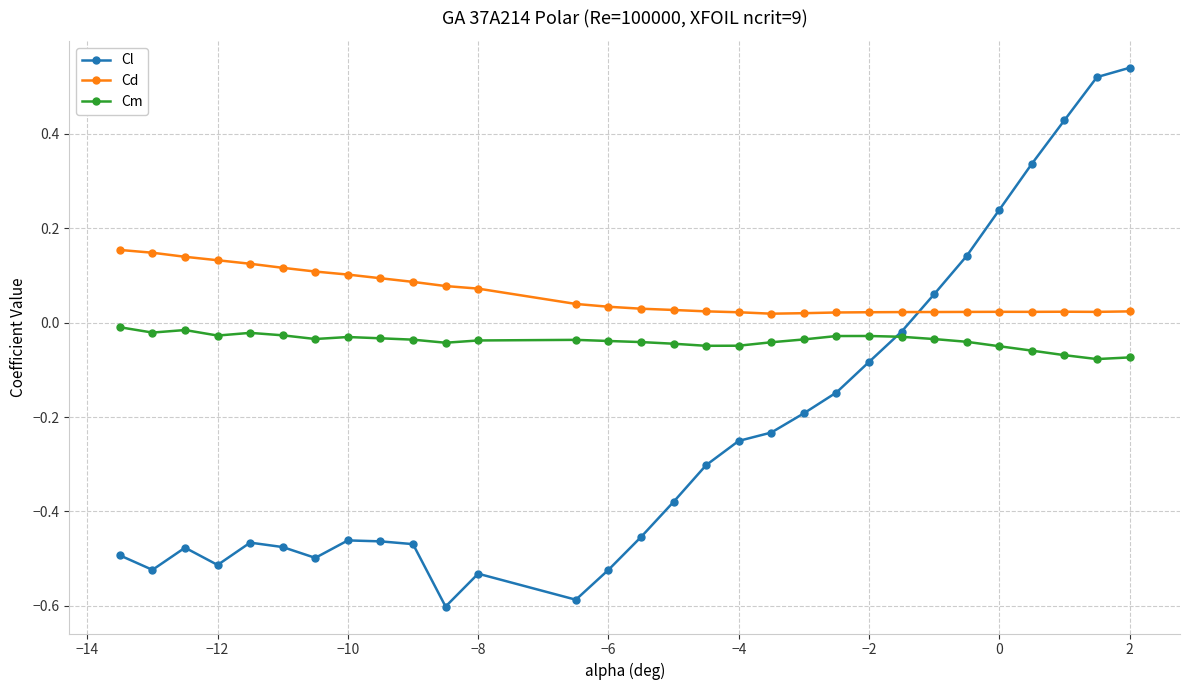

How many distinct data groups are displayed?

3